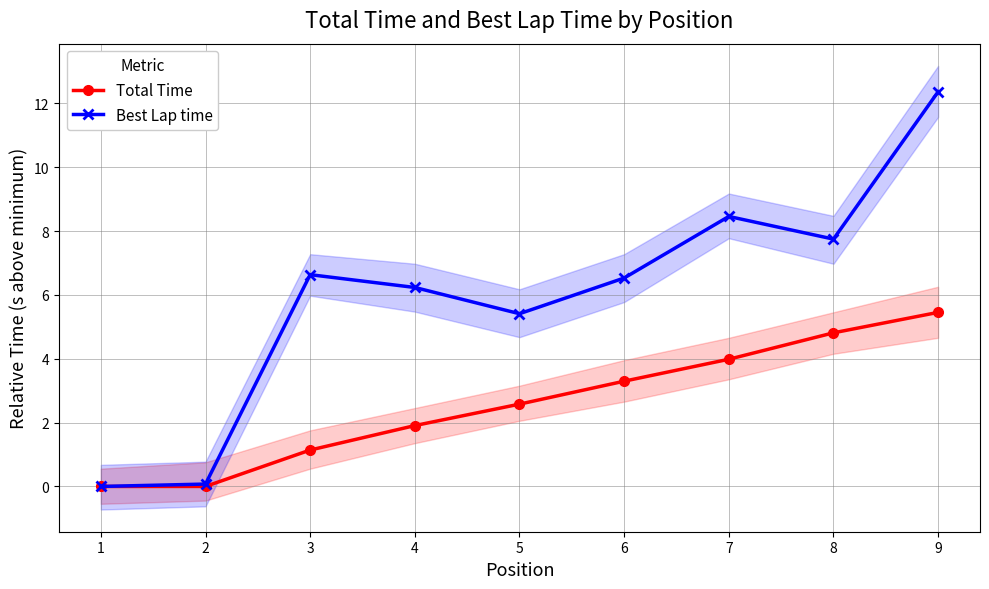

List the series in order of their peak value, lowest first.

Total Time, Best Lap time